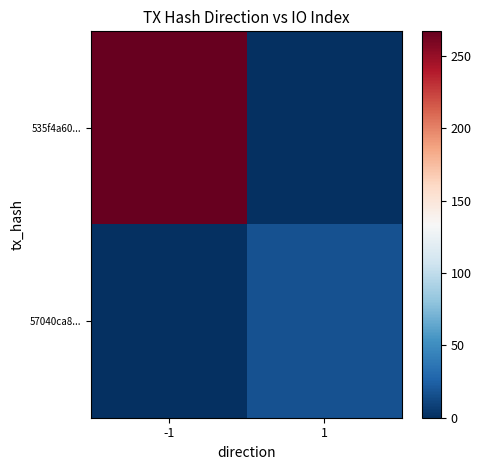

Reading left to right, list all the values displayed in this chart.

535f4a60...: -1=267	1=0
57040ca8...: -1=0	1=17